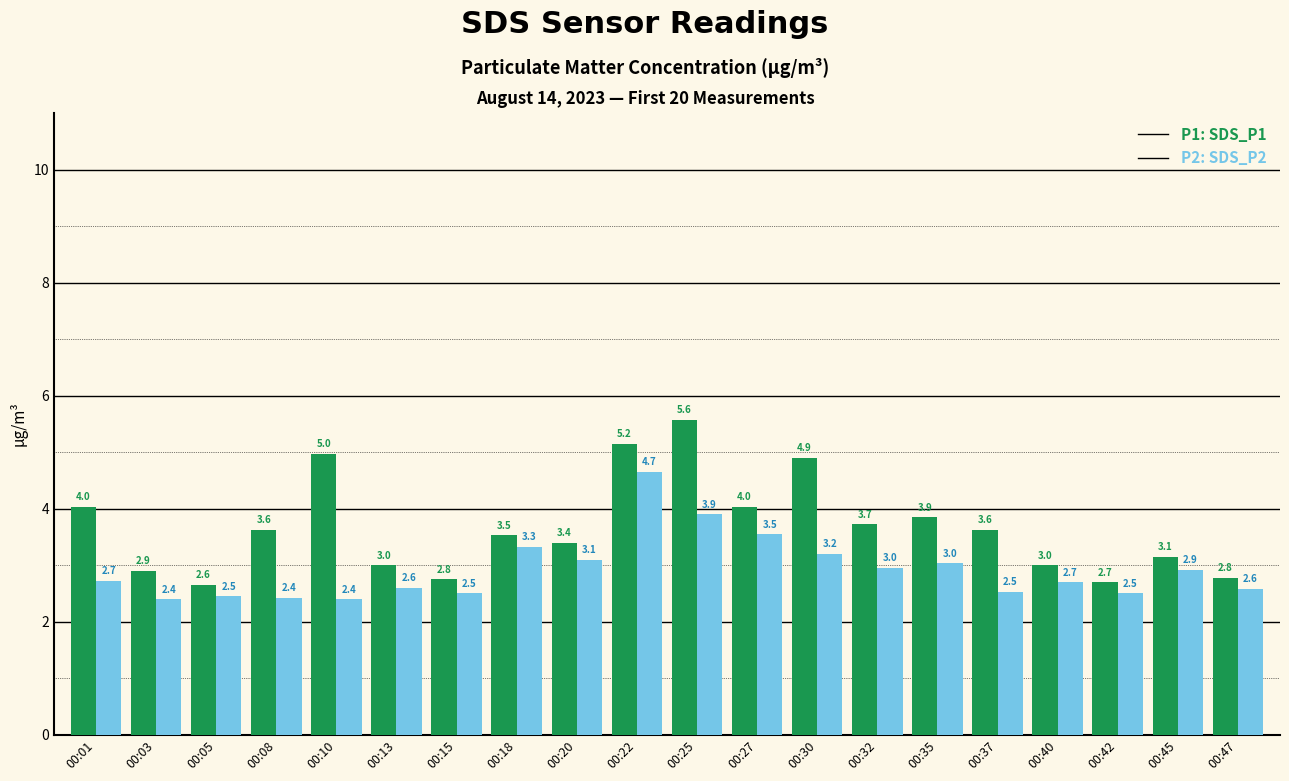

At which category is the sum across all series the highest?

00:22